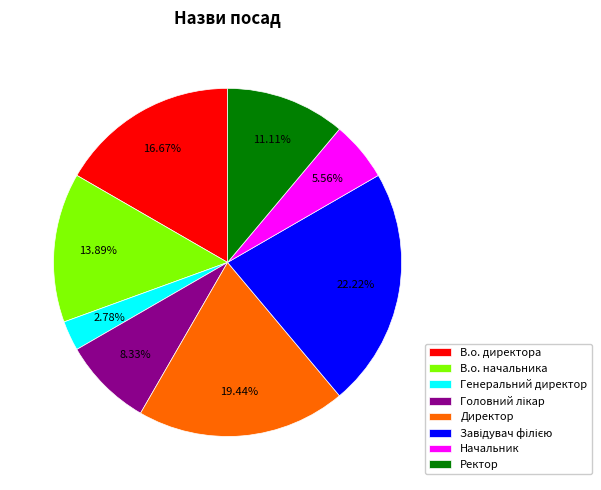

How many slices are in this pie chart?

8